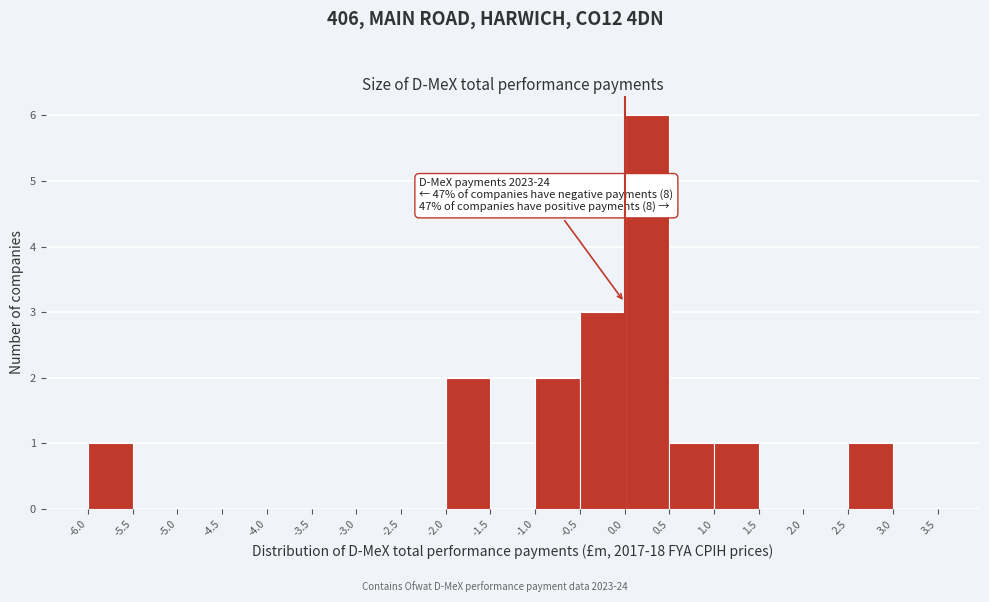

Which range on the x-axis has the tallest bar?

0.0 to 0.5